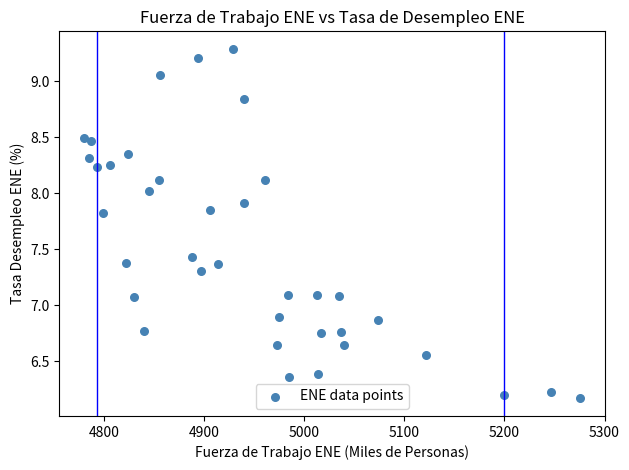

What is the range of X values (max minus min)?

495.4